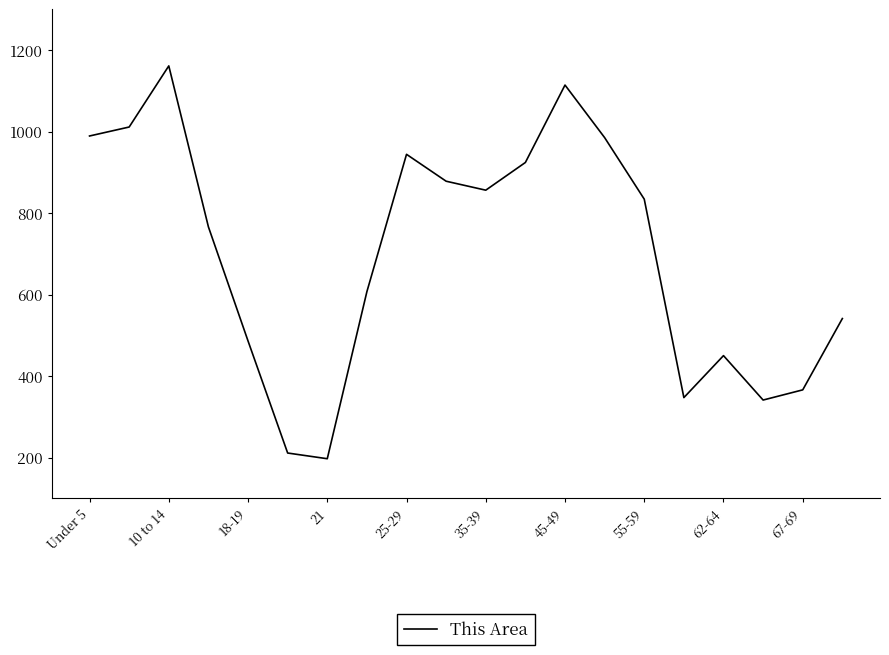

What is the maximum value shown in the chart?

1161